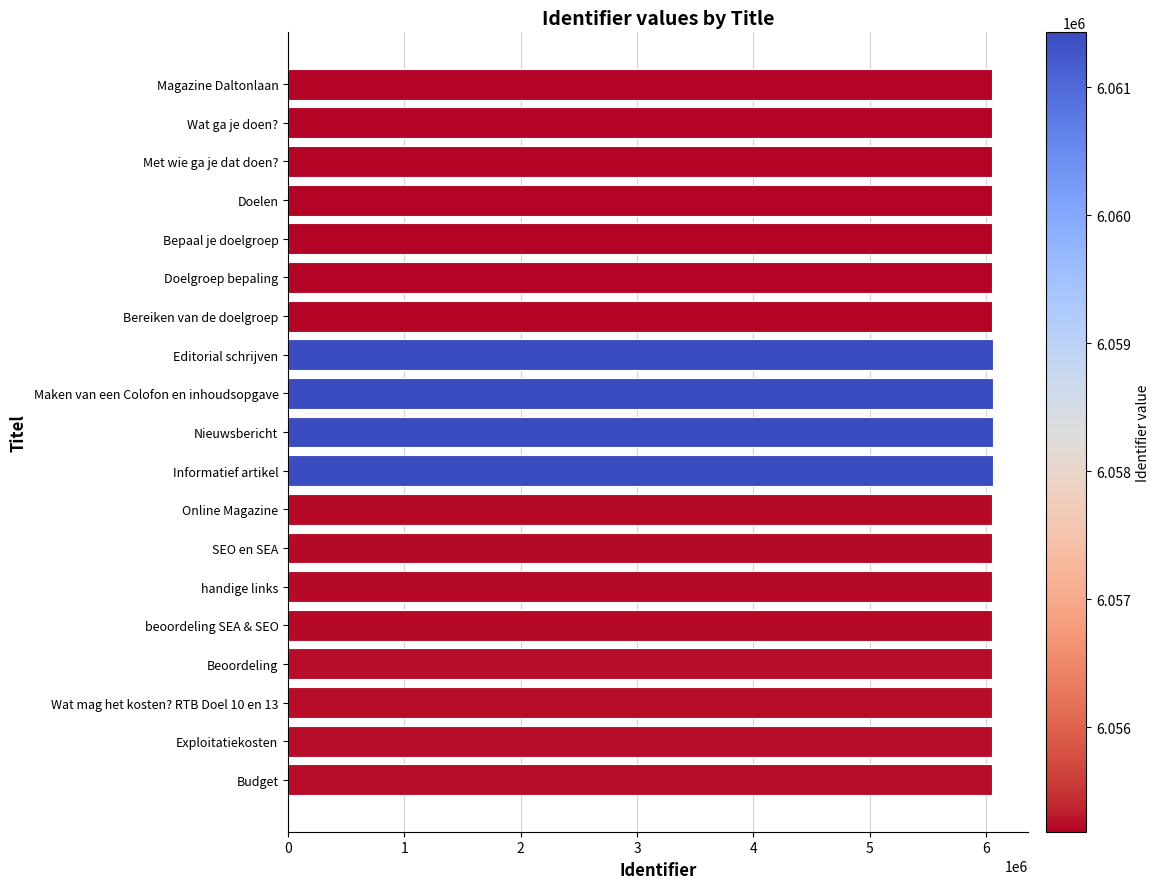

What is the ratio of the value at handige links to the value at Met wie ga je dat doen??

1.0